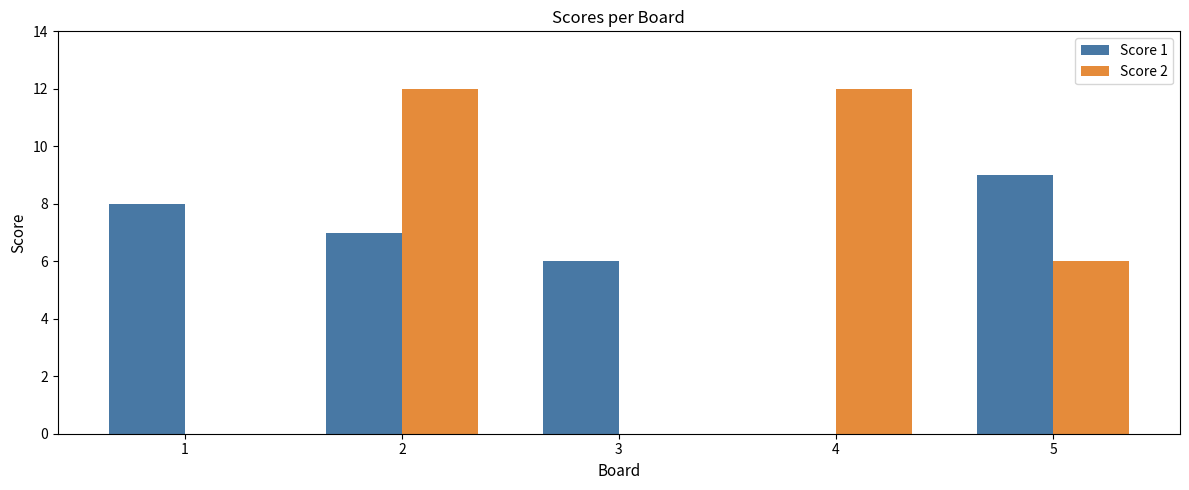

Reading left to right, extract all data points from this chart.

Score 1: 8	7	6	0	9
Score 2: 0	12	0	12	6